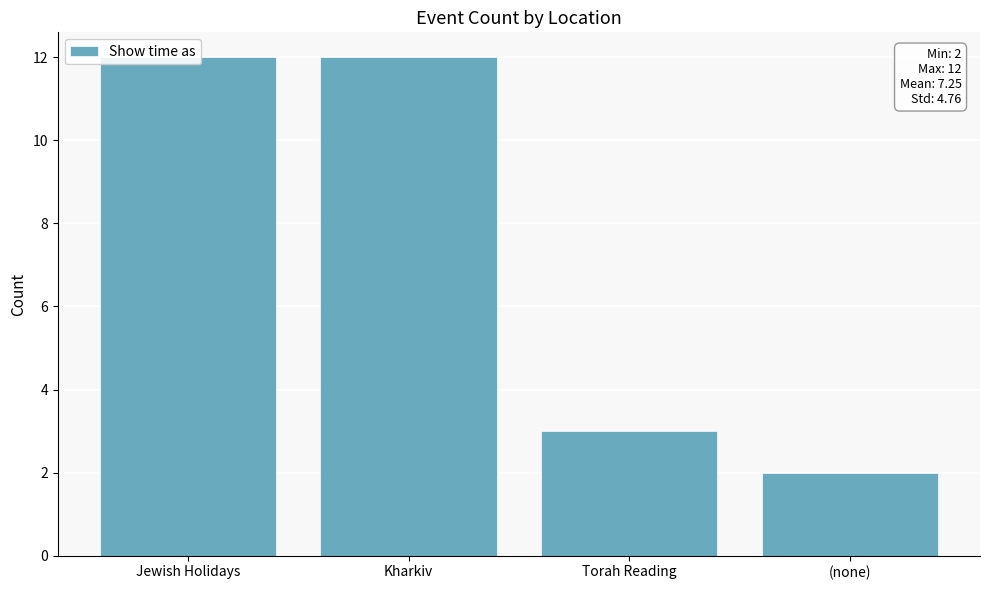

What is the minimum value shown in the chart?

2